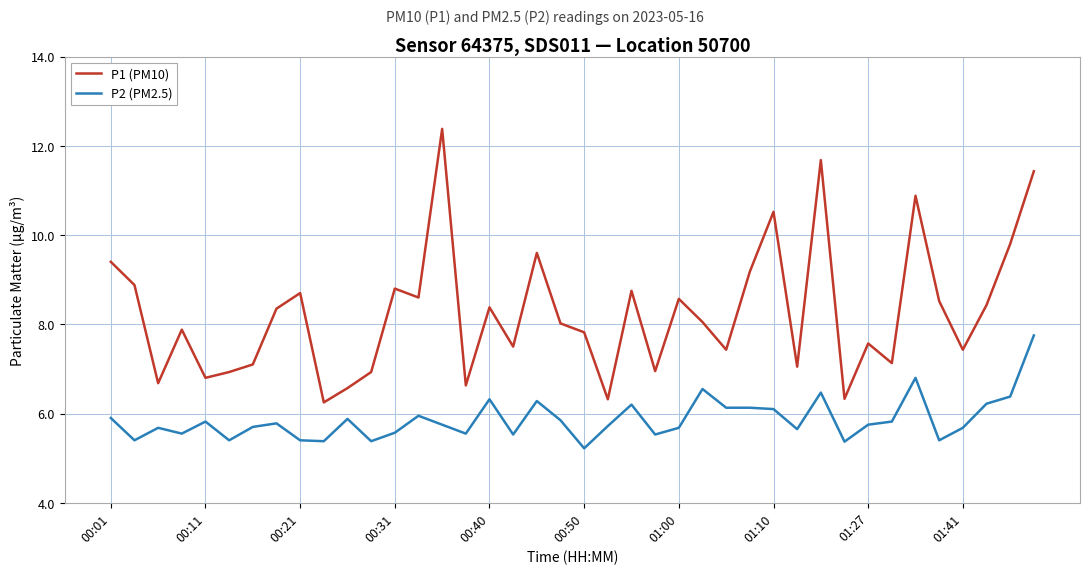

Rank the series by their average value, from lowest to highest.

P2 (PM2.5), P1 (PM10)